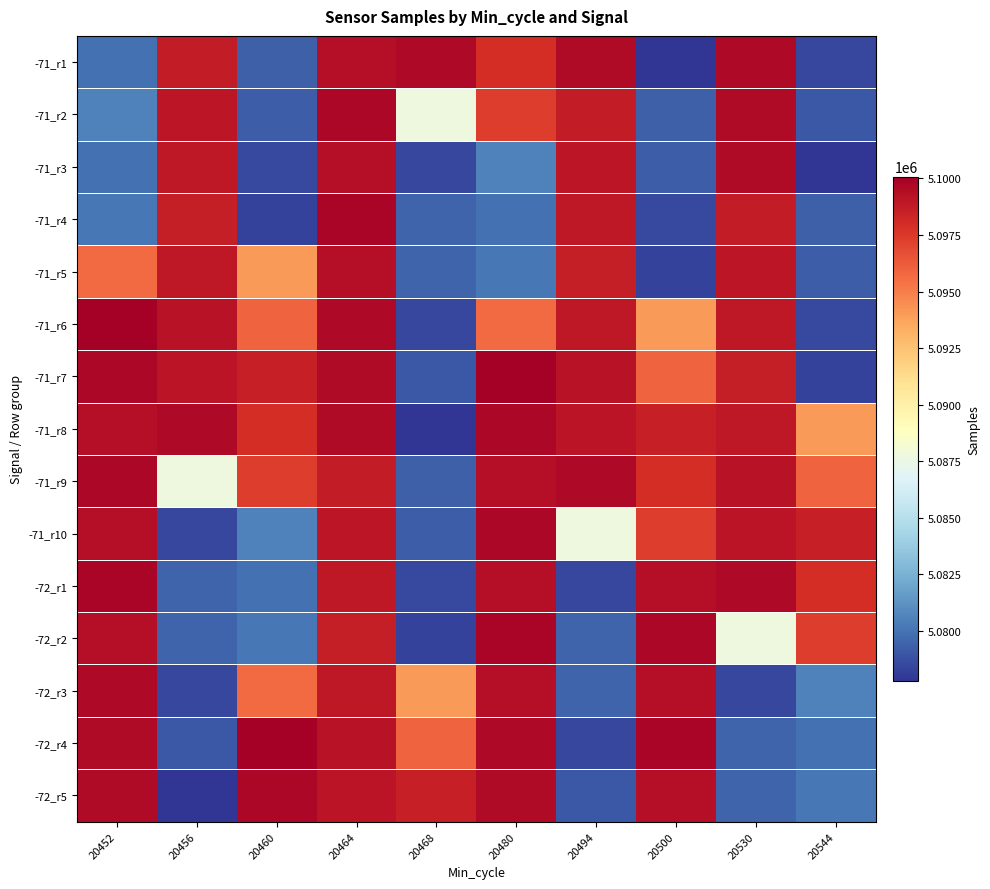

How many series are shown in this chart?

15